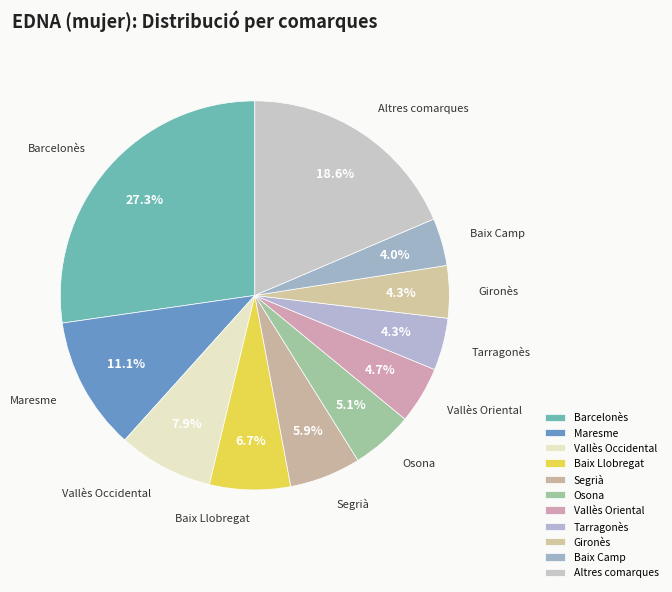

Combined, what portion of the pie is Maresme and Vallès Occidental?

19.0%